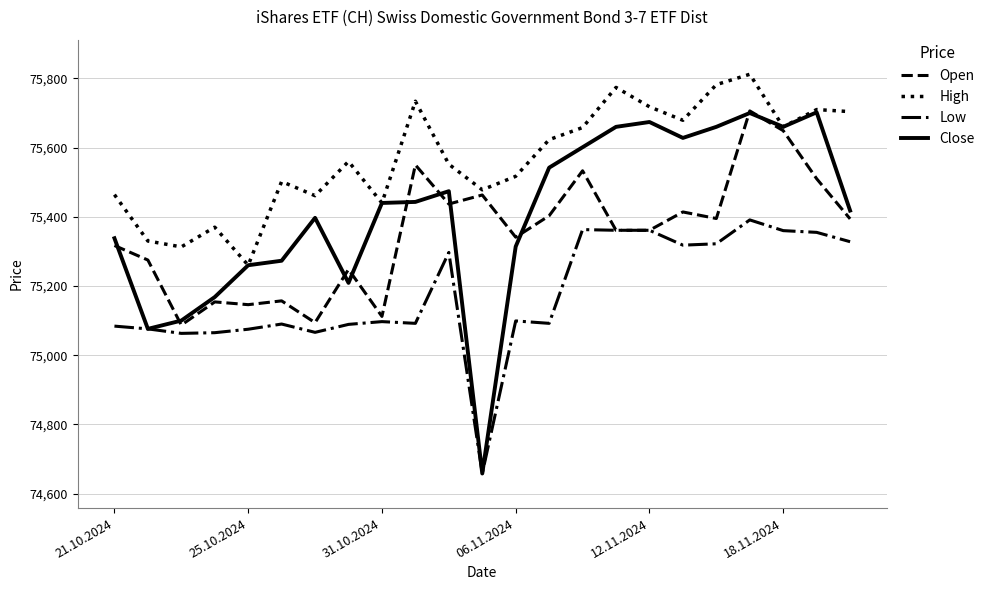

True or false: High and Low intersect in this chart.

False